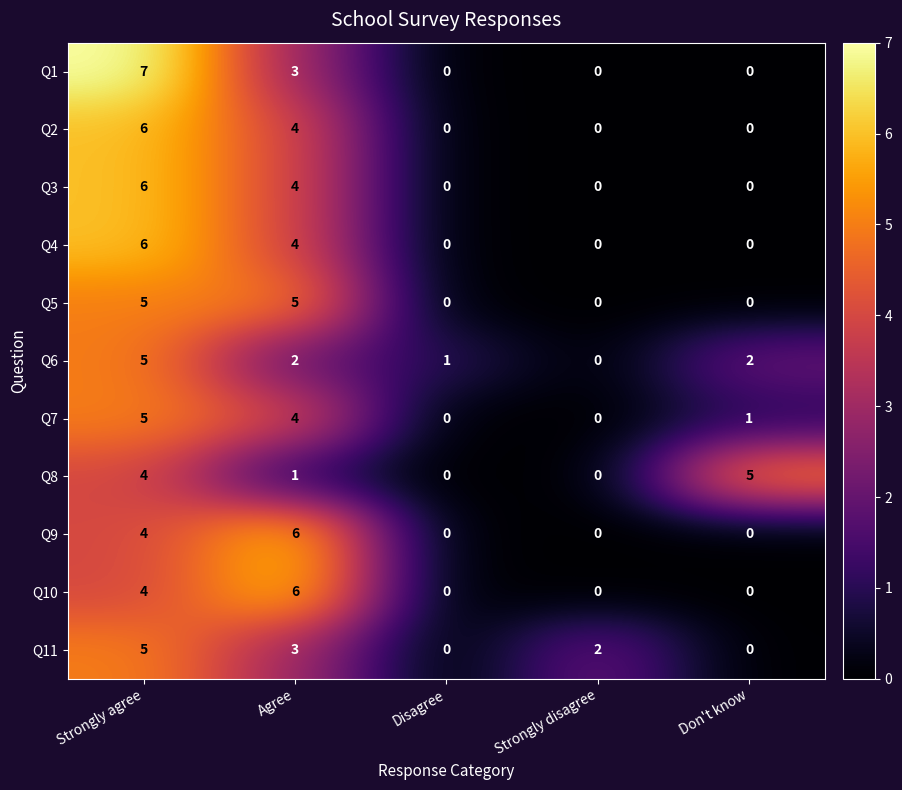

How many values in Q8 are above zero?

3